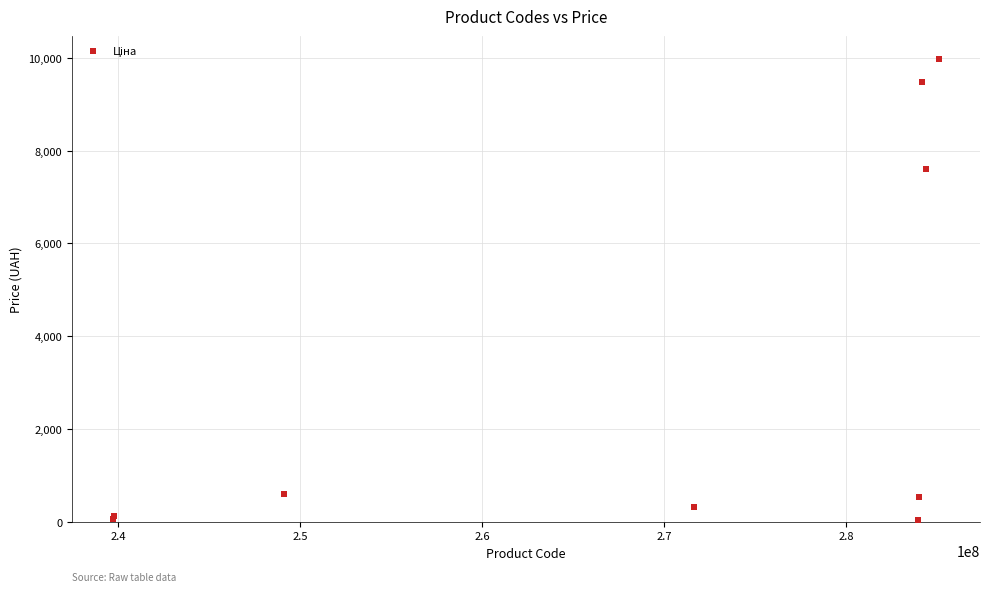

What Y value in the scatter plot is closest to 5003?

7596.5